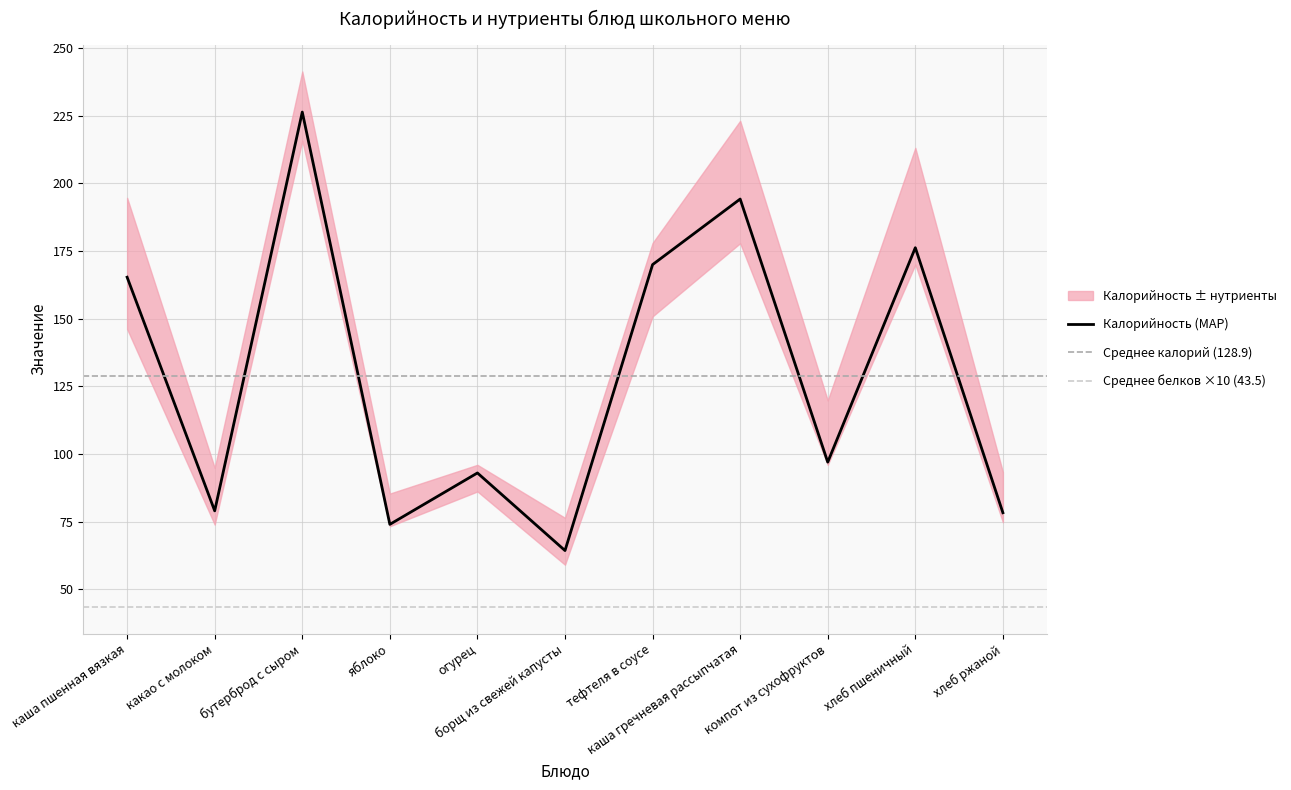

What is the label of the 2nd point from the left?

какао с молоком